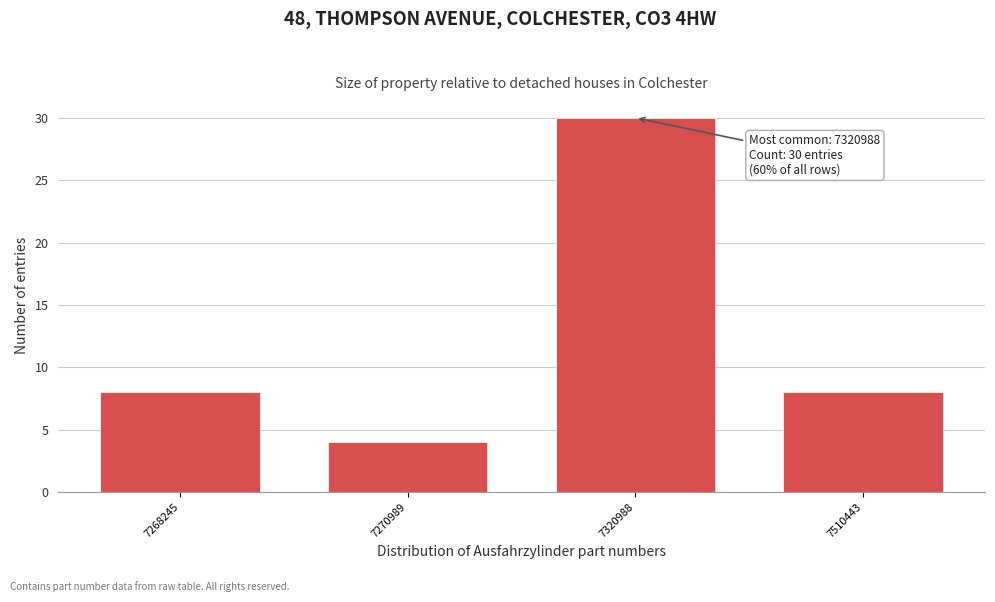

Reading left to right, transcribe all the data shown in this chart.

7268245=8	7270989=4	7320988=30	7510443=8